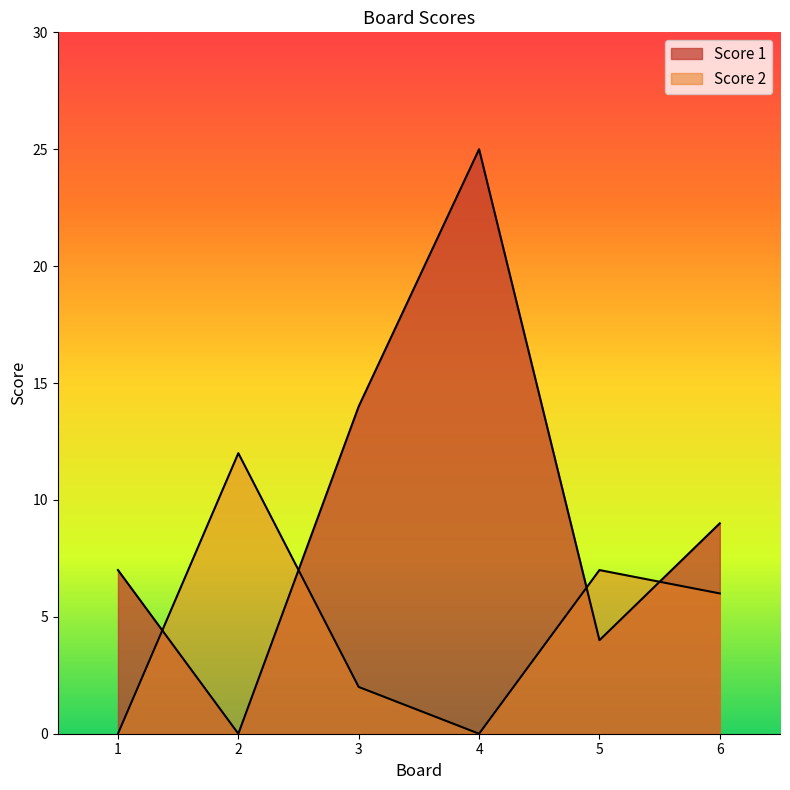

Where do Score 1 and Score 2 first cross each other?

1 and 2